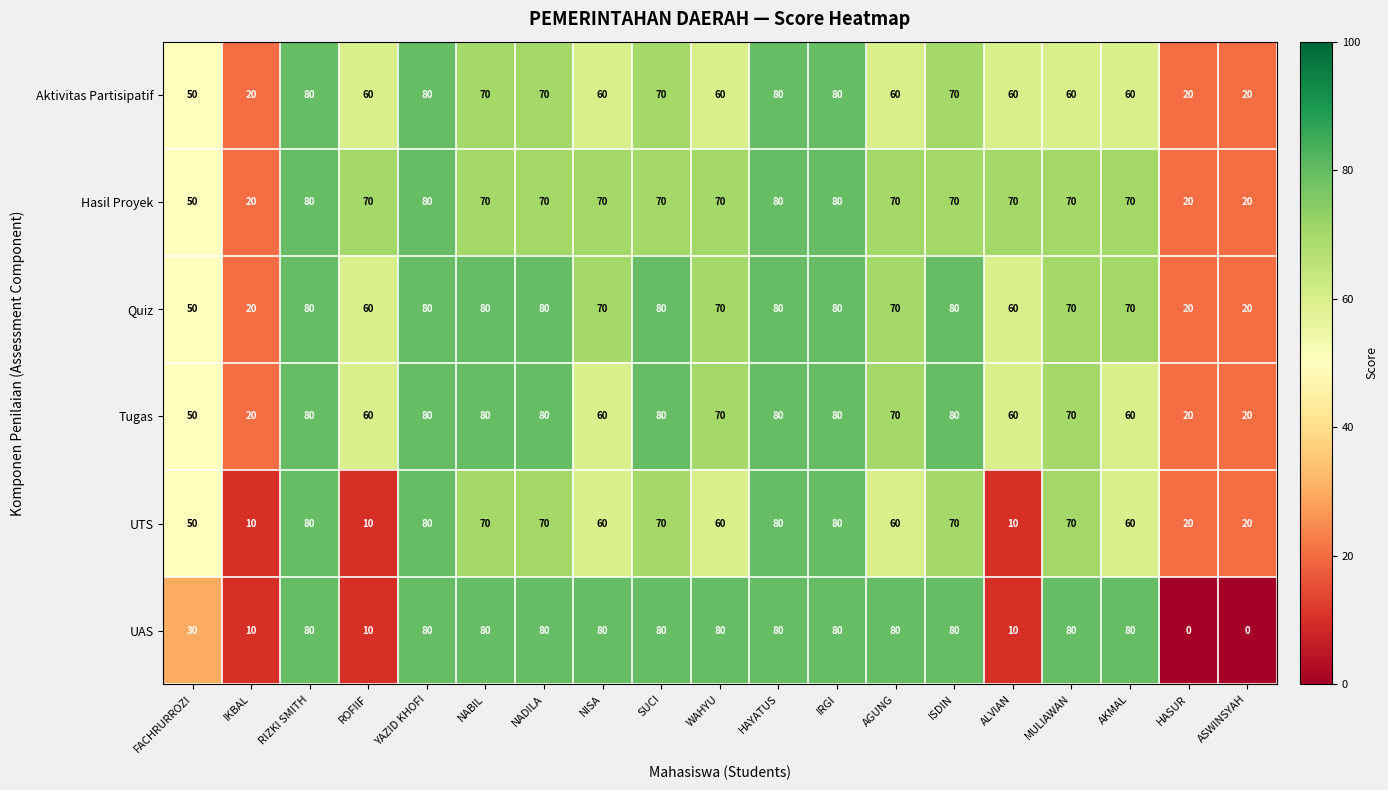

What is the maximum value for Aktivitas Partisipatif?

80